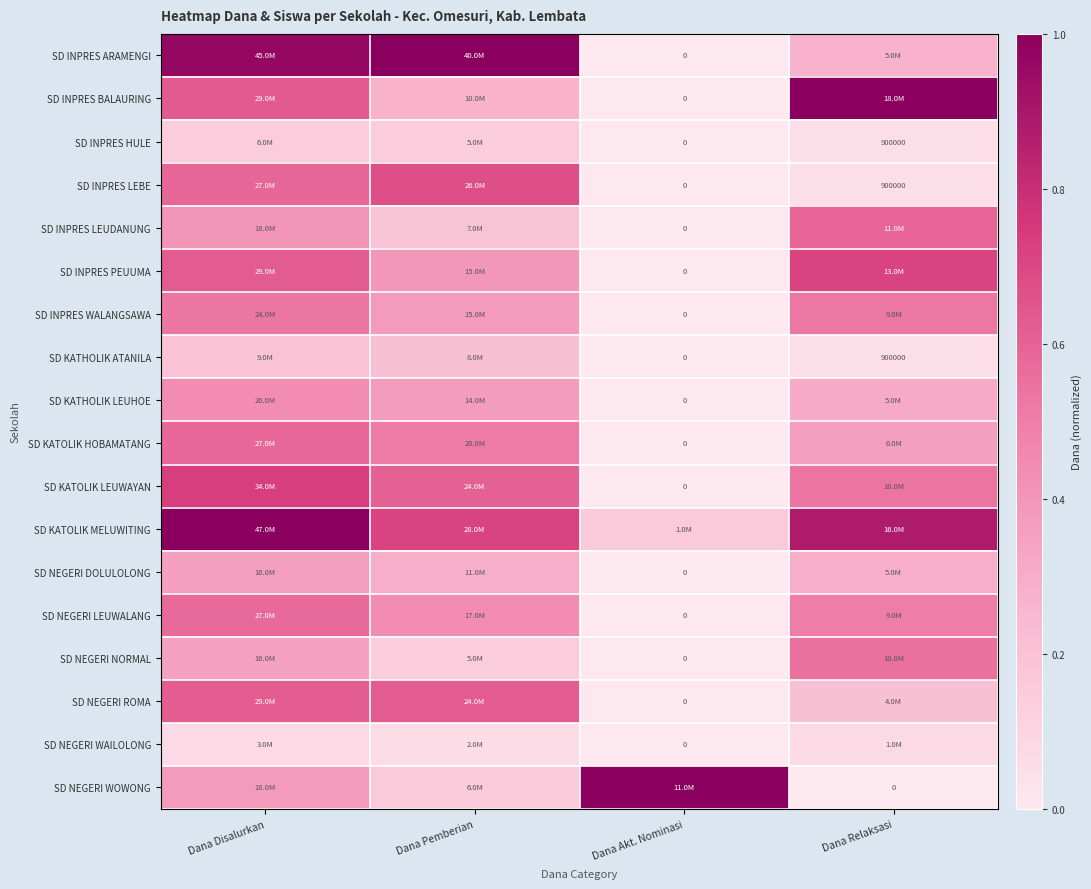

The SD INPRES BALAURING series shows 1.0 at Dana Relaksasi. True or false?

True